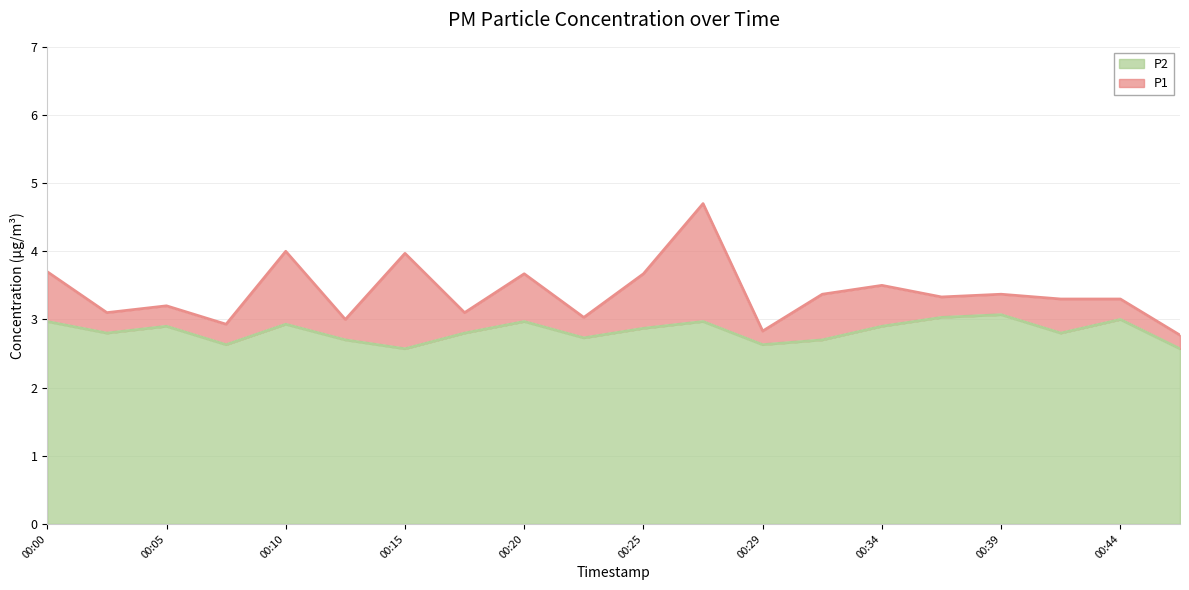

What is the difference between the maximum and minimum values in the P1 series?

1.9